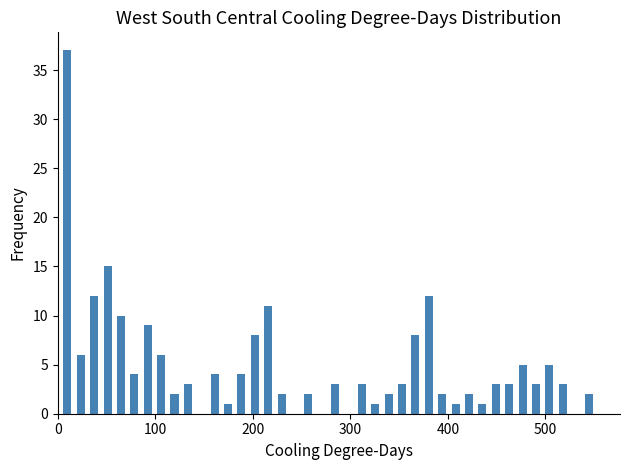

Around what value on the x-axis is the tallest bar? Give the approximate position of its centre, as read against the axis.

10